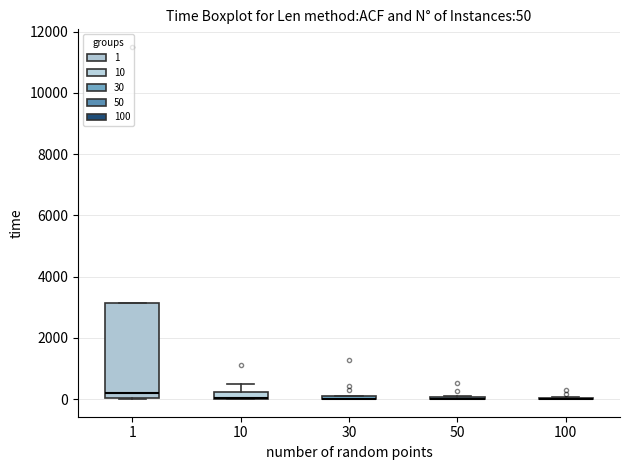

Comparing the boxes themselves (not the whiskers), which one is the tallest?

1